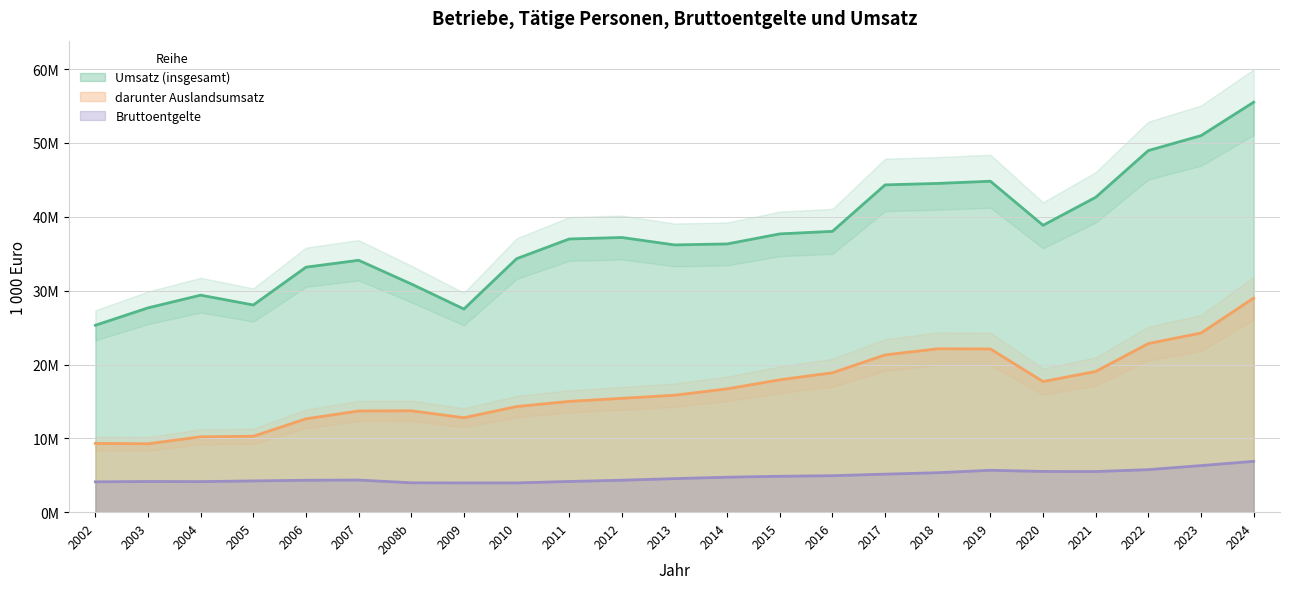

Reading right to left, transcribe all the data shown in this chart.

Umsatz (insgesamt): 2024=55520434.0	2023=50993300.1	2022=48975703.7	2021=42649642.3	2020=38855651.7	2019=44820794.9	2018=44522389.3	2017=44327215.9	2016=38036870.6	2015=37693837.9	2014=36332803.4	2013=36200697.3	2012=37206235.7	2011=37004422.3	2010=34332768.5	2009=27521316.6	2008b=30915600.3	2007=34119646.1	2006=33185360.9	2005=28068624.7	2004=29399599.1	2003=27678709.9	2002=25322166.7
darunter Auslandsumsatz: 2024=29006866.0	2023=24271573.0	2022=22849763.9	2021=19072263.3	2020=17704809.1	2019=22114399.7	2018=22141164.8	2017=21311172.8	2016=18894048.4	2015=17944142.4	2014=16718170.1	2013=15854090.2	2012=15435287.9	2011=15018937.5	2010=14321679.7	2009=12808832.7	2008b=13747366.7	2007=13722597.7	2006=12658471.8	2005=10298460.4	2004=10227412.6	2003=9280061.3	2002=9333876.2
Bruttoentgelte: 2024=6901629.0	2023=6330499.7	2022=5779149.2	2021=5524075.7	2020=5533832.5	2019=5692304.6	2018=5364606.4	2017=5170027.9	2016=4961540.4	2015=4881674.9	2014=4757656.5	2013=4565282.4	2012=4348317.0	2011=4179167.2	2010=3981980.2	2009=3983297.2	2008b=4000981.0	2007=4370889.3	2006=4342044.3	2005=4252158.5	2004=4159538.6	2003=4176081.8	2002=4129338.4